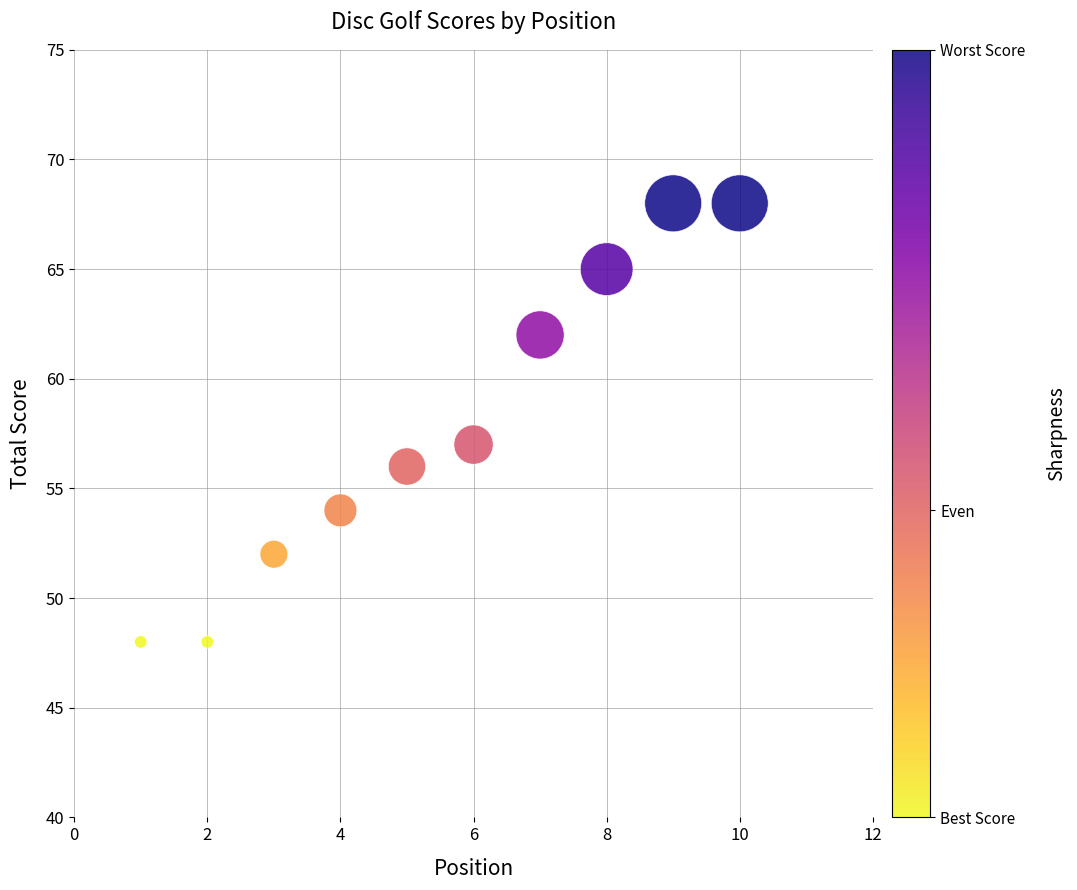

What Y value in the scatter plot is closest to 58?

57